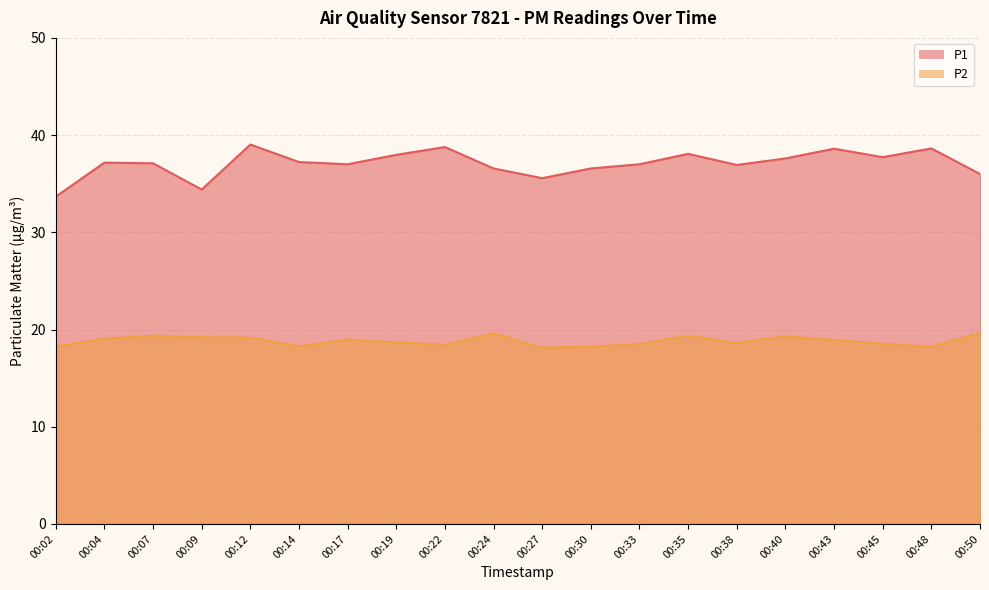

Rank the series at 00:17 from lowest to highest value.

P2, P1